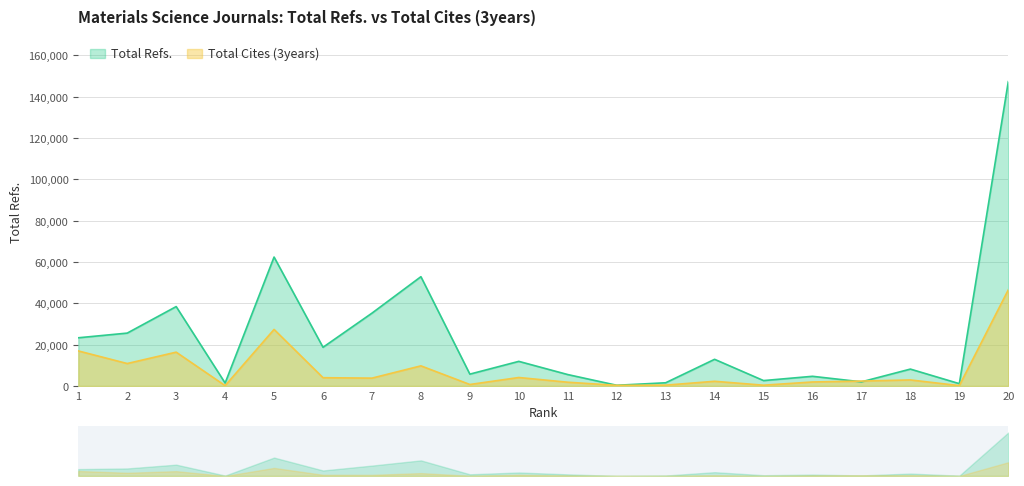

At how many categories does at least one series exceed 102949?

1